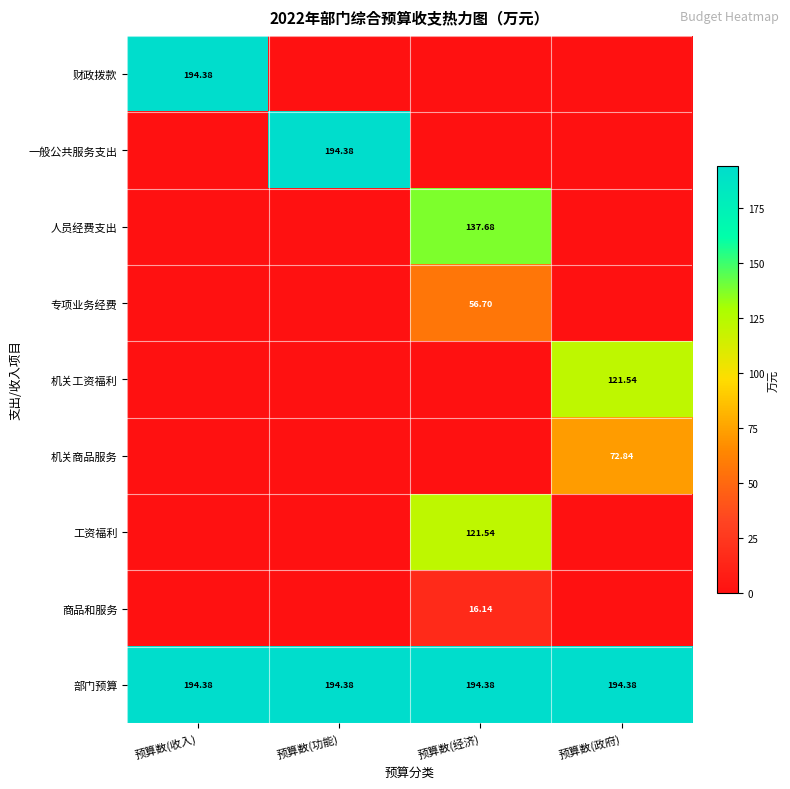

How many categories are shown in the chart?

4